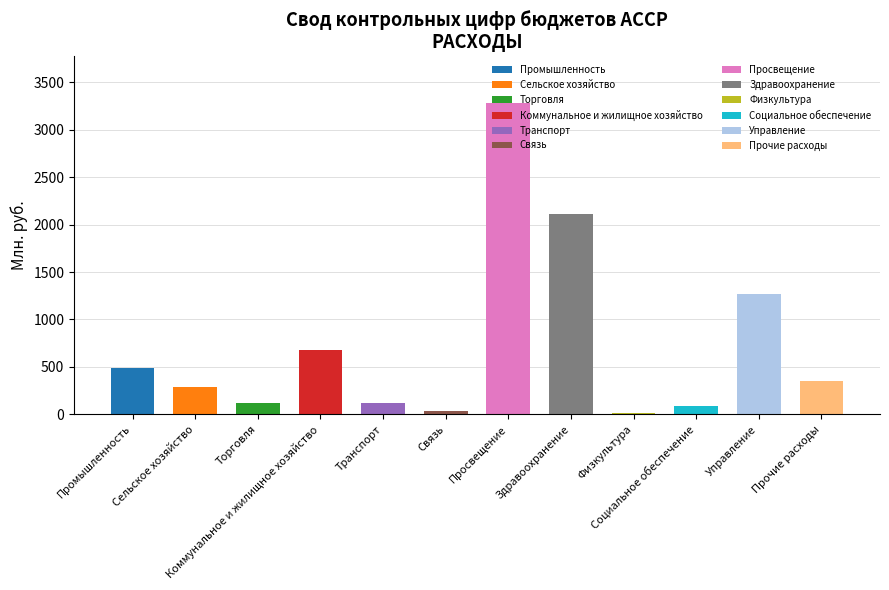

At which label does the data first exceed 351?

Промышленность